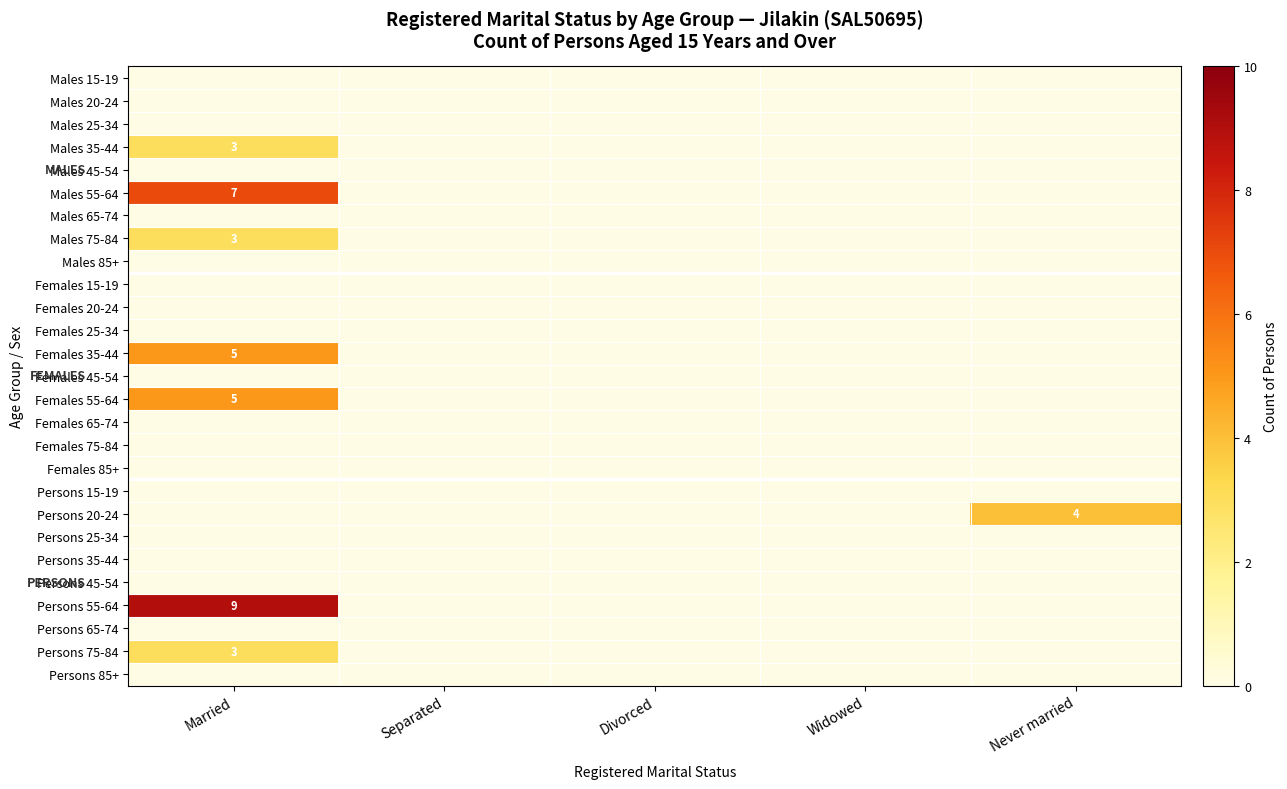

Which category has the lowest value across all series?

Married